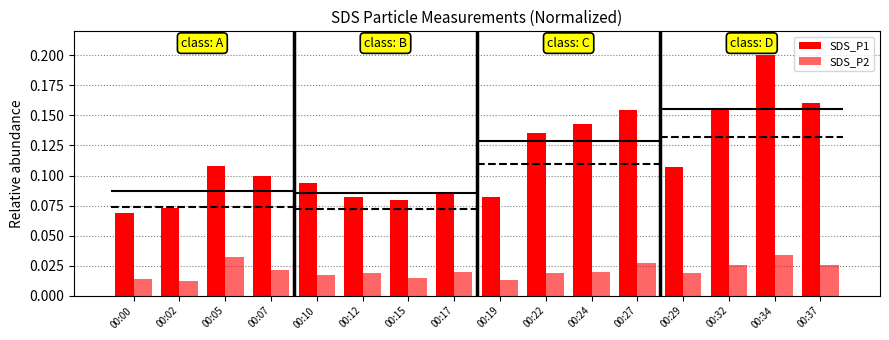

Between 00:10 and 00:32, which is larger?

00:32